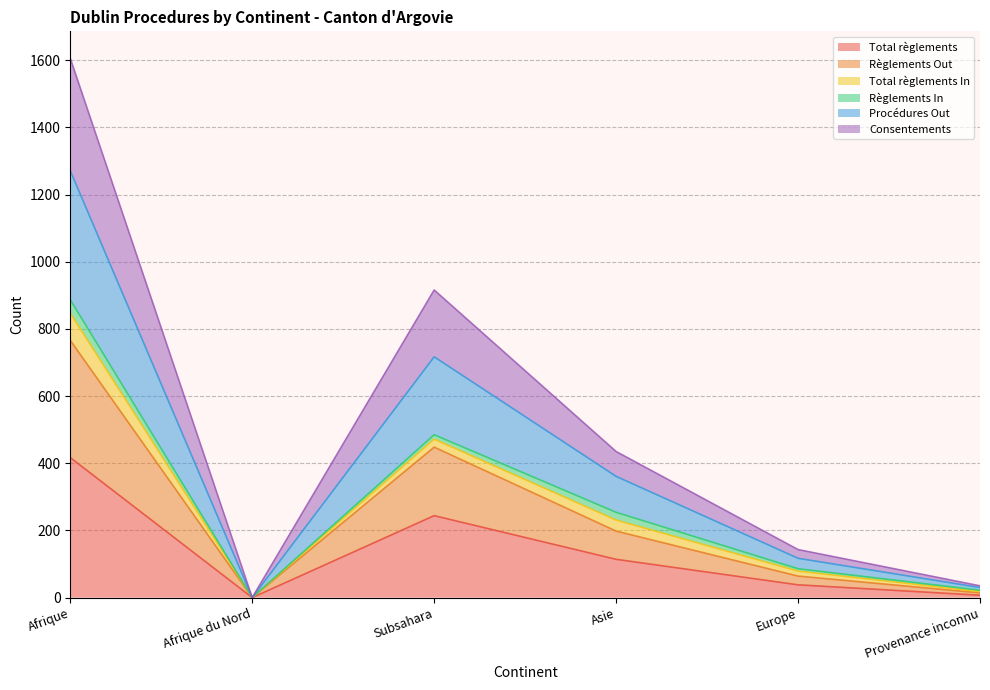

True or false: Procédures Out and Consentements intersect in this chart.

False